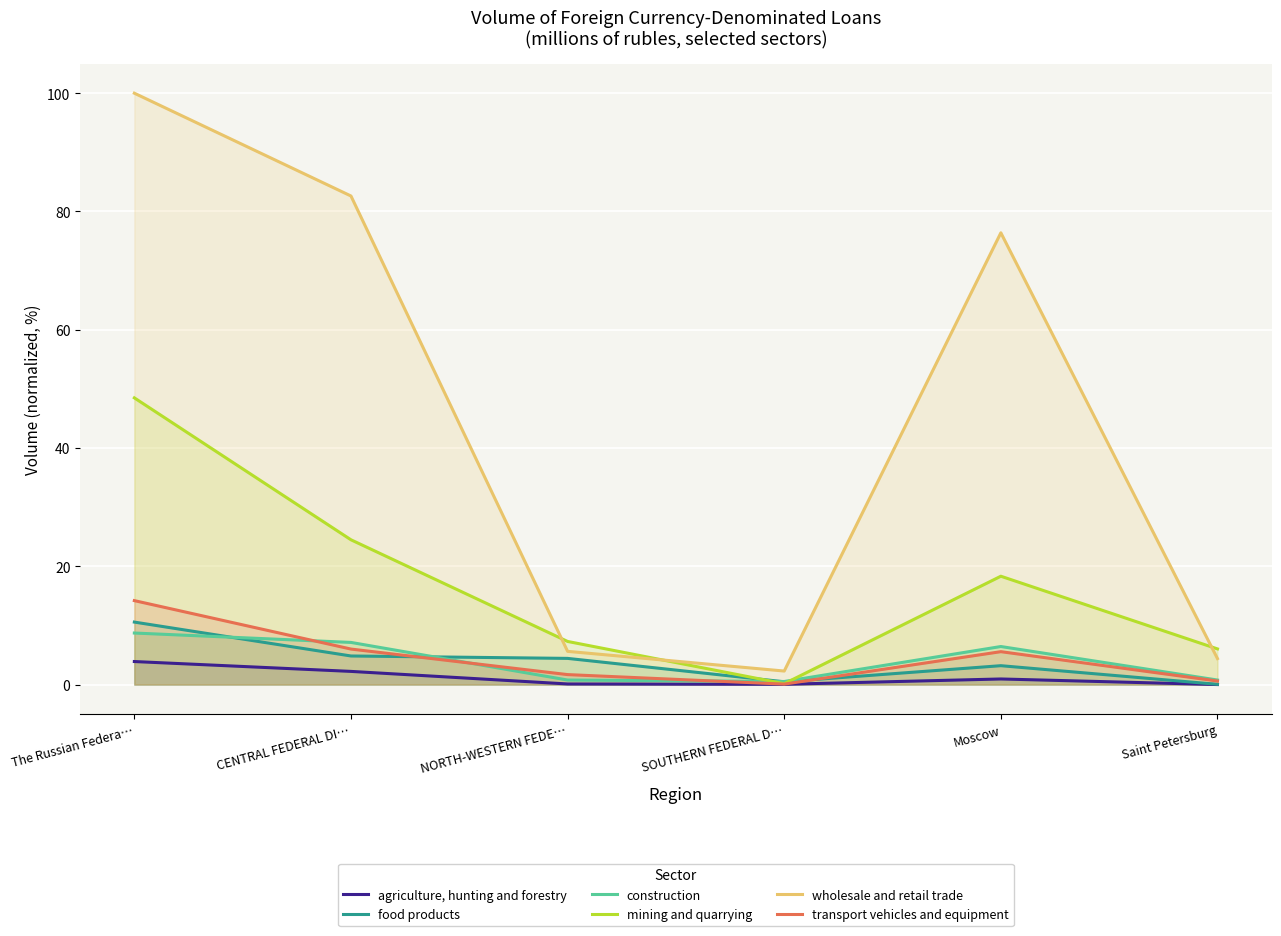

Between Moscow and SOUTHERN FEDERAL D…, which is larger?

Moscow